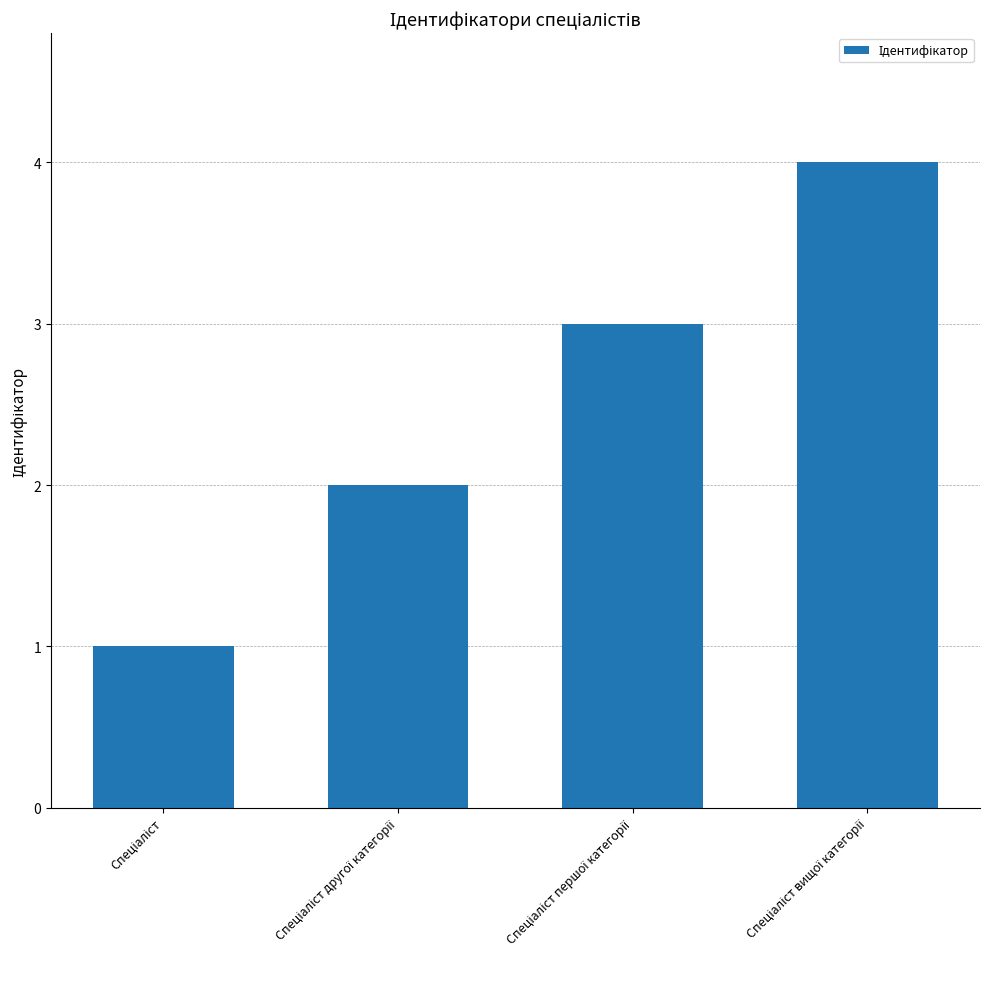

Does the chart contain any negative values?

No